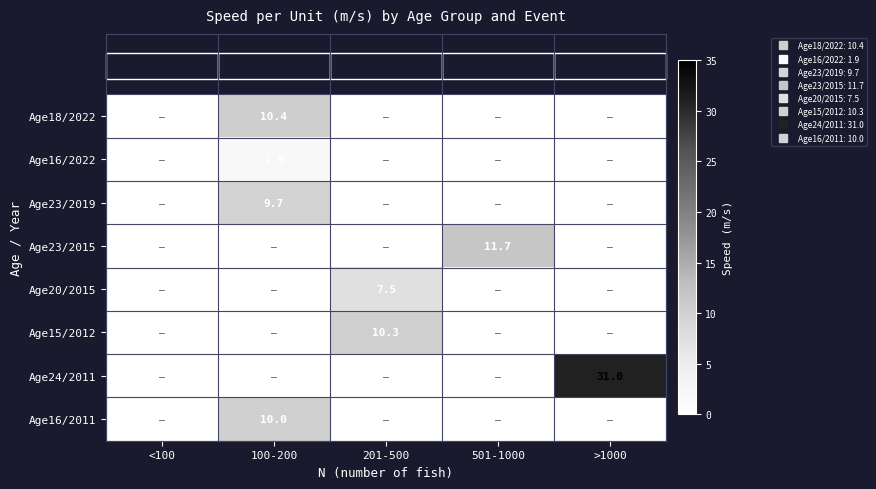

The Age16/2011 series shows -4.2 at >1000. True or false?

False